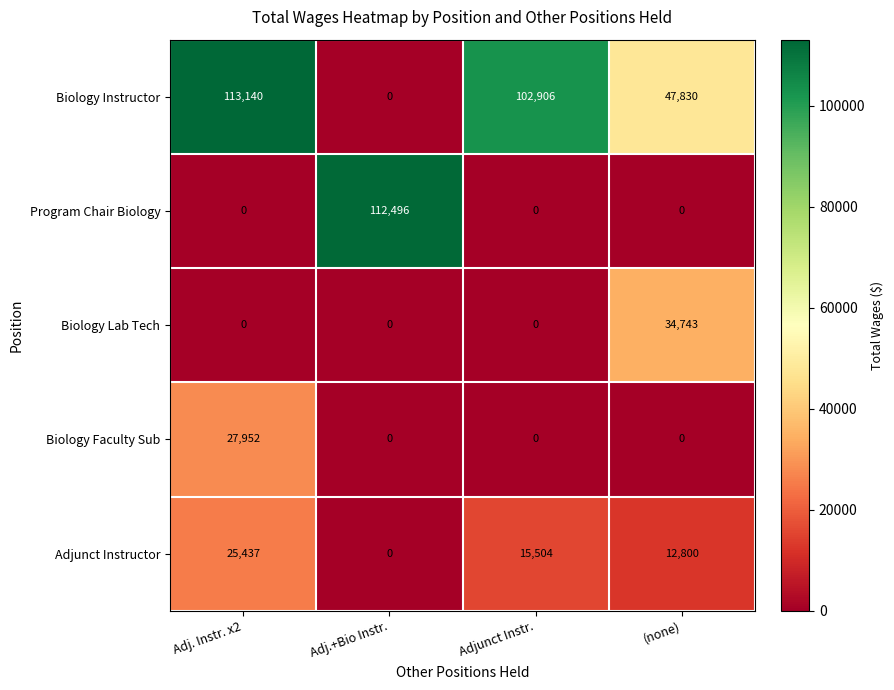

Which series has the widest spread of values?

Biology Instructor